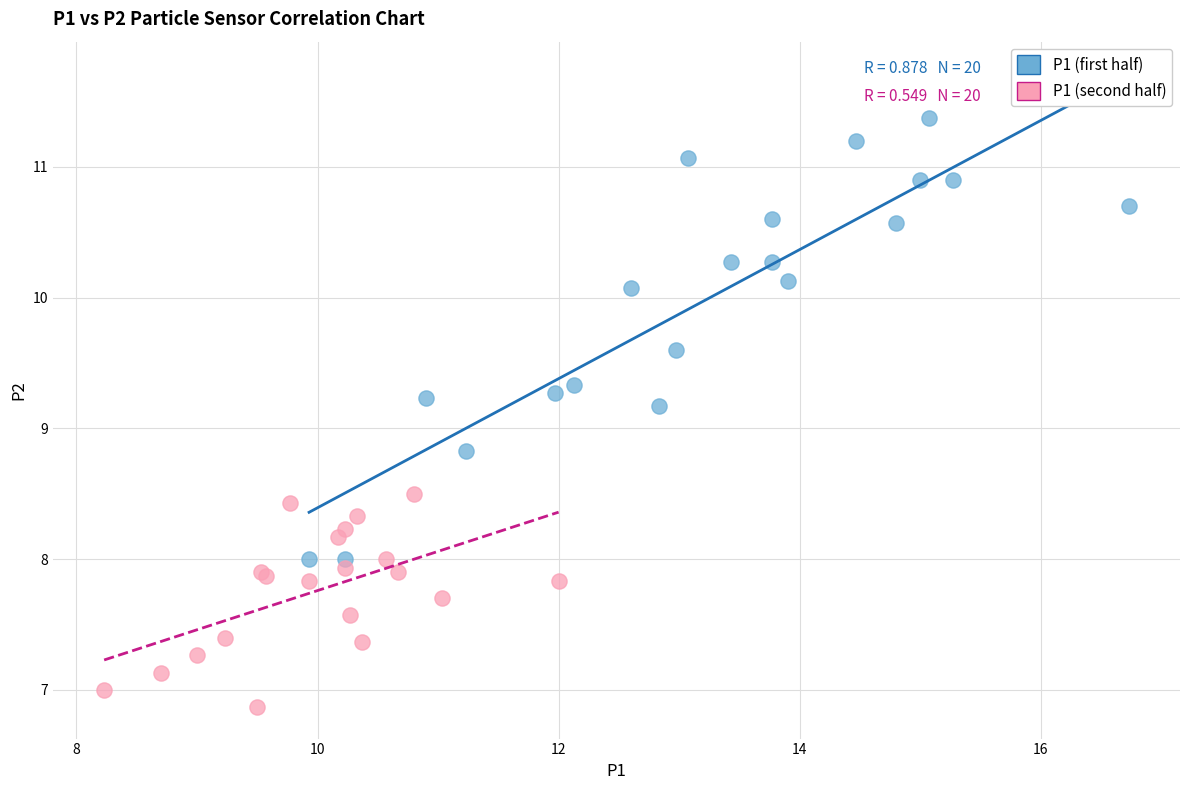

Which series reaches the maximum Y coordinate?

P1 (first half)